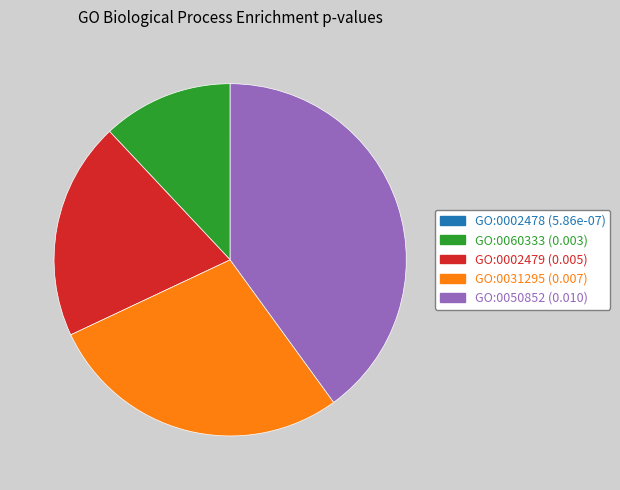

Does GO:0060333 account for over 50% of the chart?

No